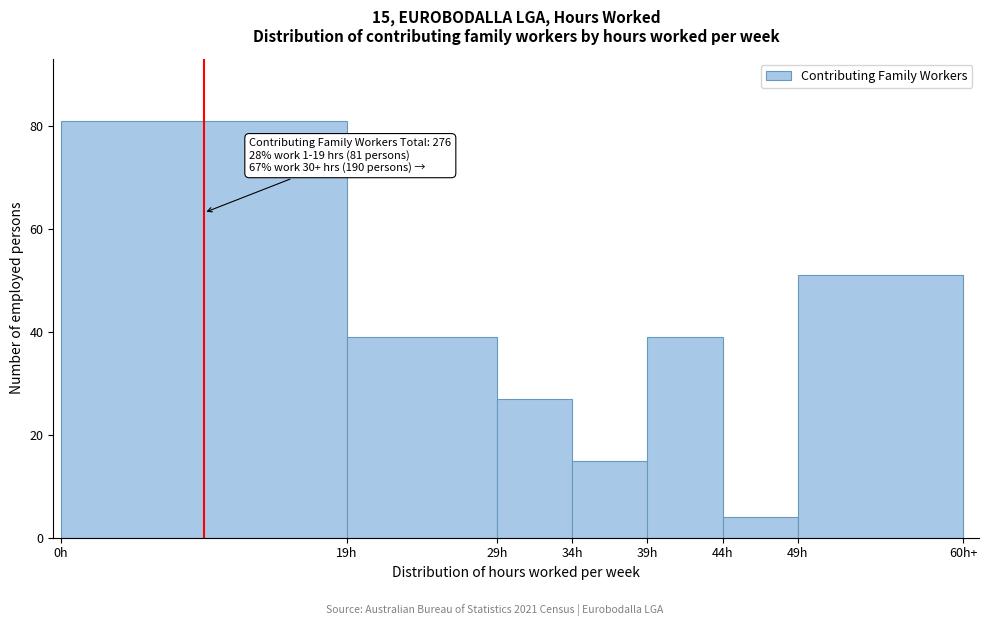

Reading left to right, list all the values displayed in this chart.

81	39	27	15	39	4	51